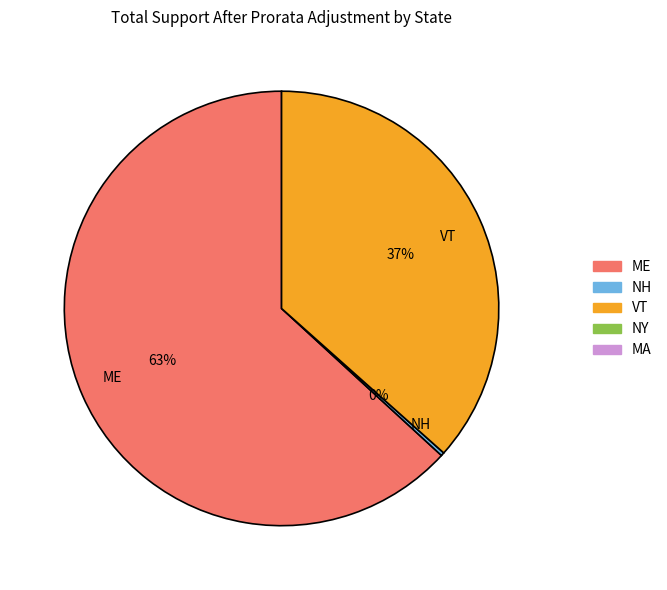

To the nearest percent, what is the difference between the largest and smallest slice percentages?

63%